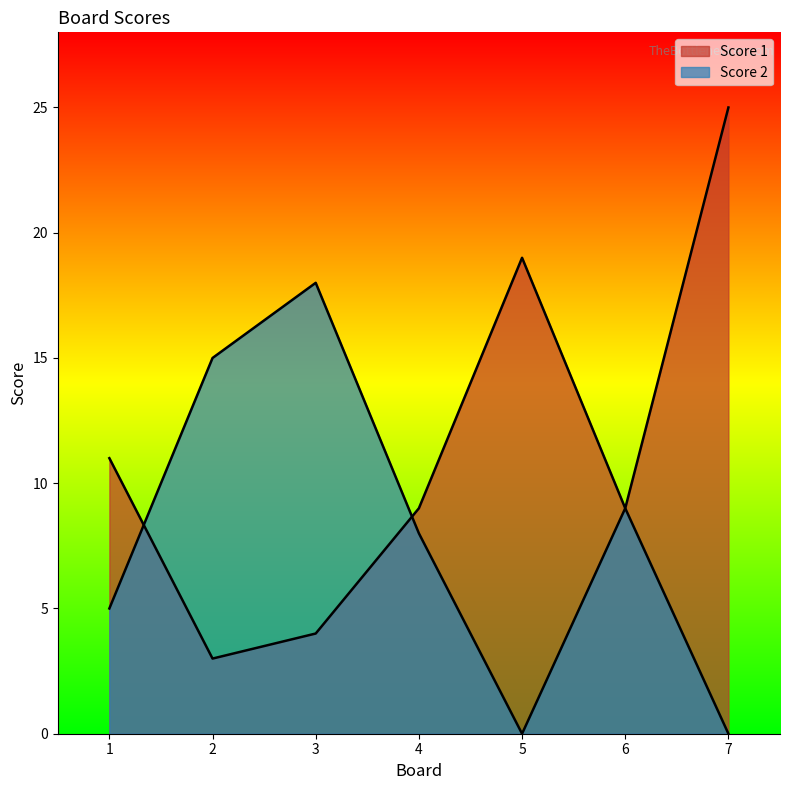

At which label is Score 2 closest to 9?

6